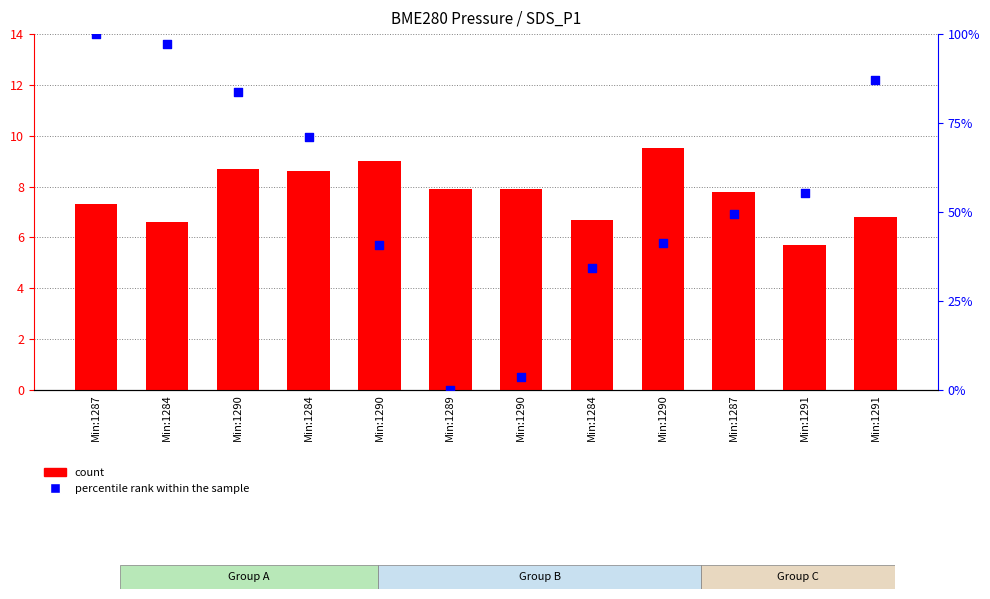

Which series has the largest Y range (max minus min)?

percentile rank within the sample